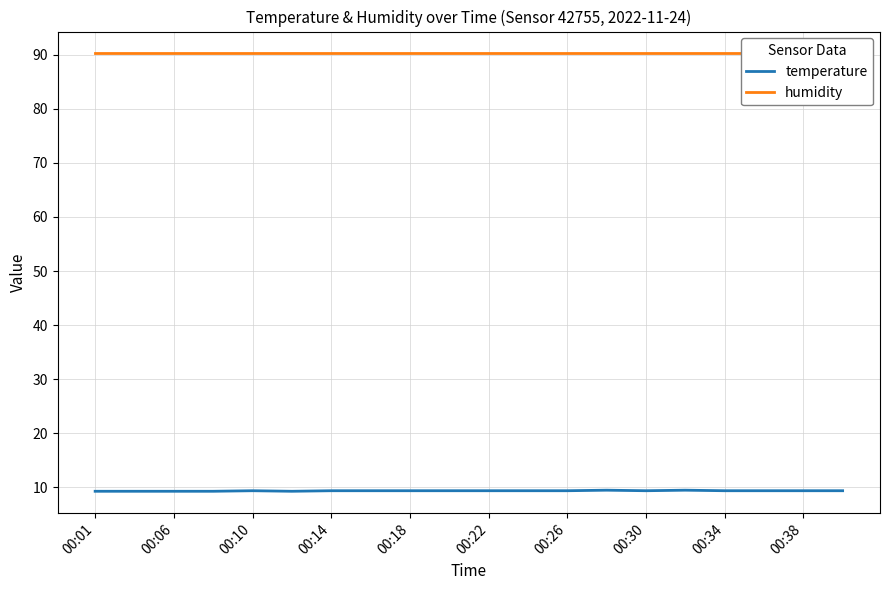

Which series has the largest range (max minus min)?

temperature